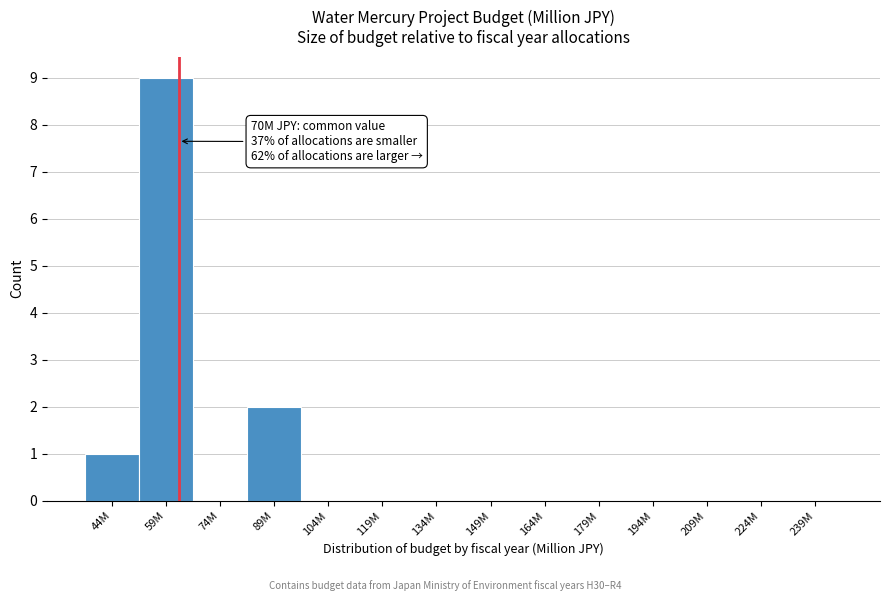

Reading left to right, transcribe all the data shown in this chart.

44M=1	59M=9	74M=0	89M=2	104M=0	119M=0	134M=0	149M=0	164M=0	179M=0	194M=0	209M=0	224M=0	239M=0